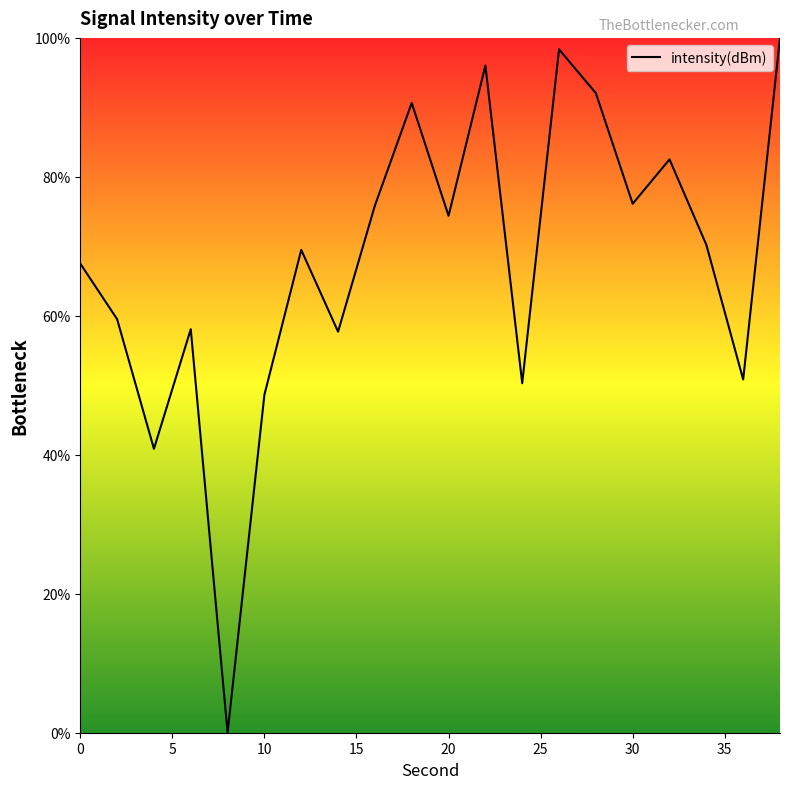

What is the difference between the maximum and minimum values?

100.0